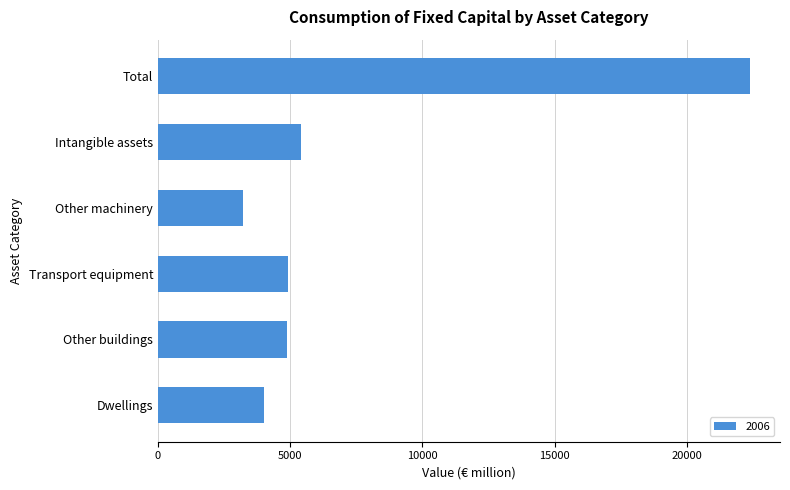

True or false: the data shows 5403.2 at Intangible assets.

True